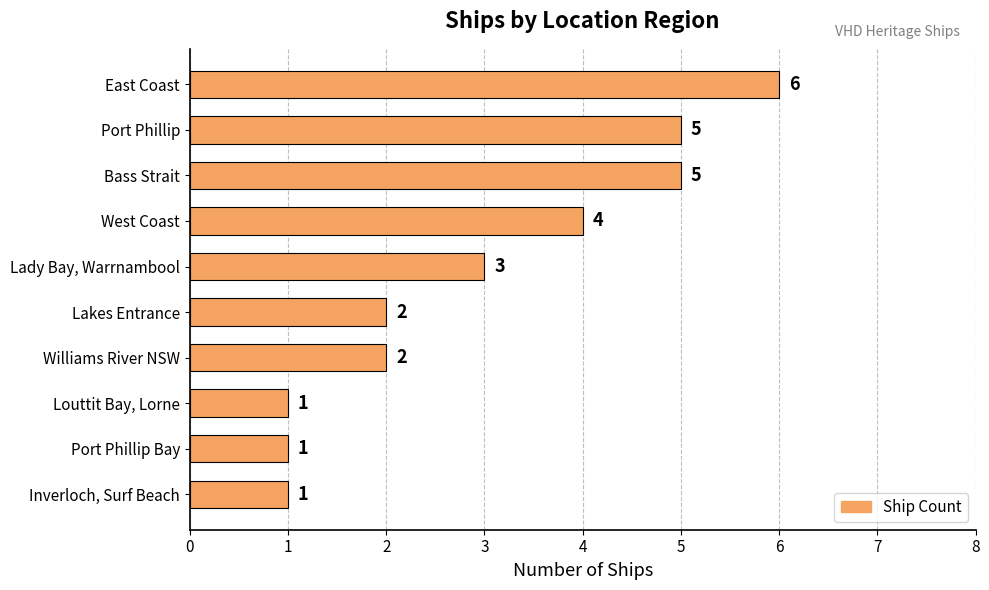

How many distinct data groups are displayed?

1